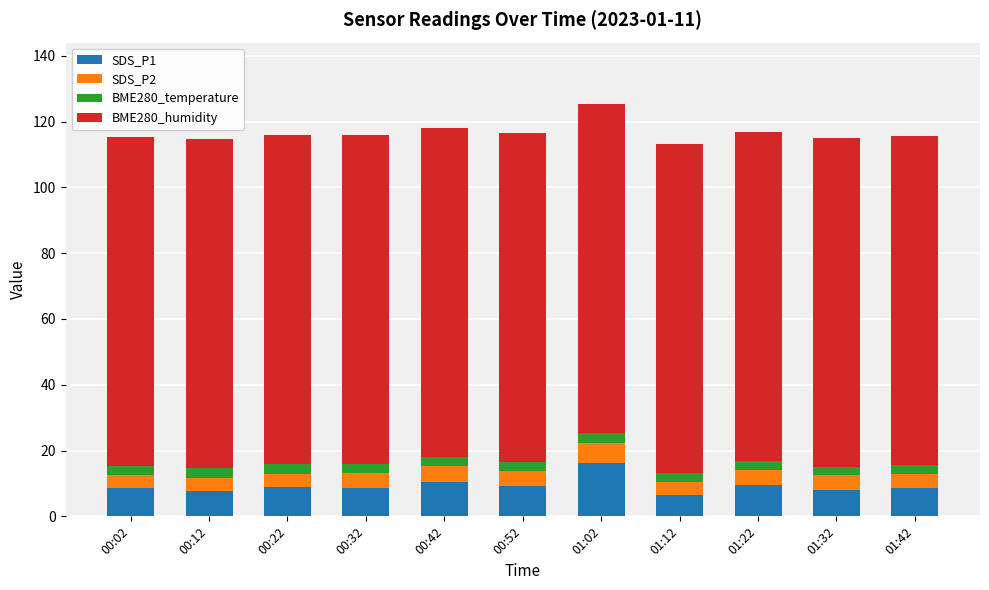

The SDS_P1 series shows 10.5 at 00:42. True or false?

True